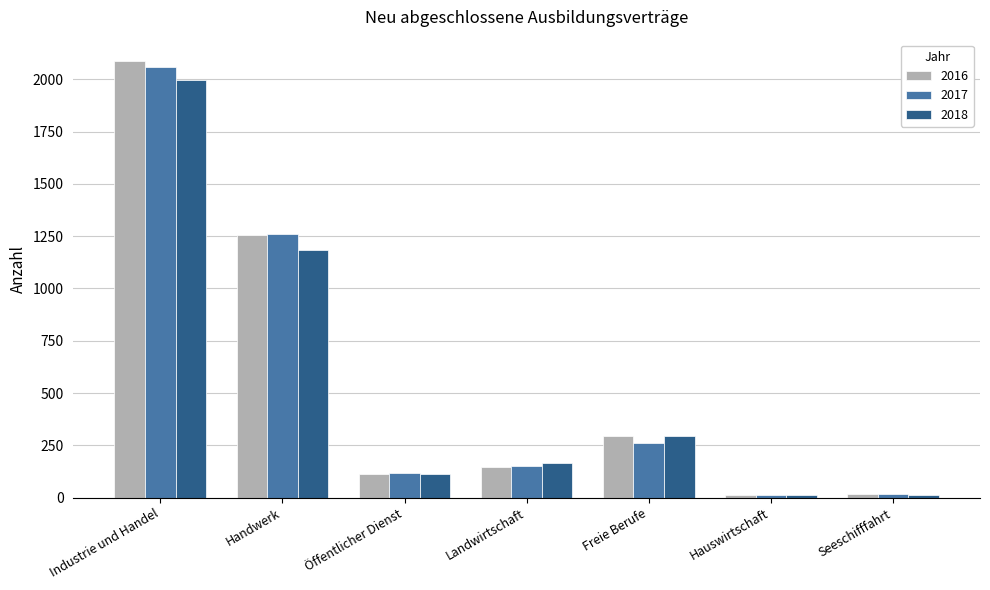

Rank the series by their maximum value, from highest to lowest.

2016, 2017, 2018